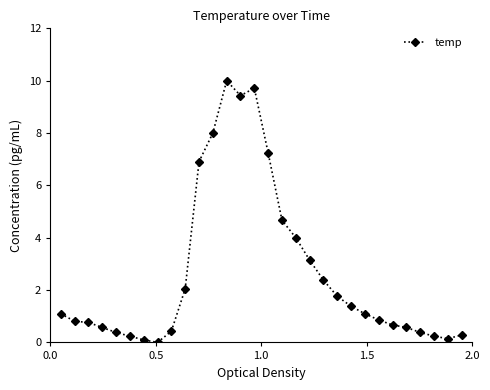

How many values are below 1?

15